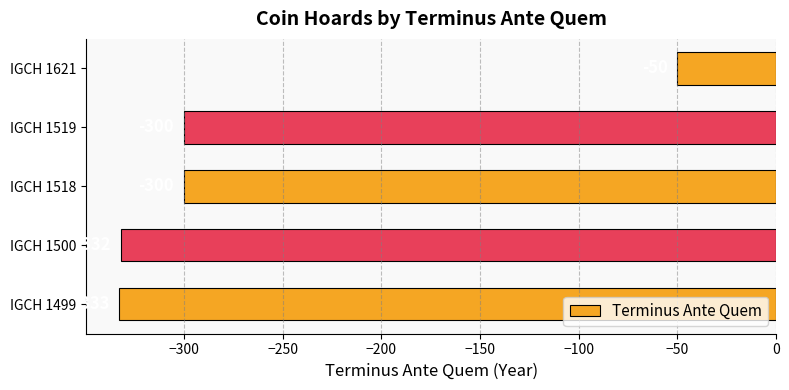

What is the difference between the maximum and minimum values?

283